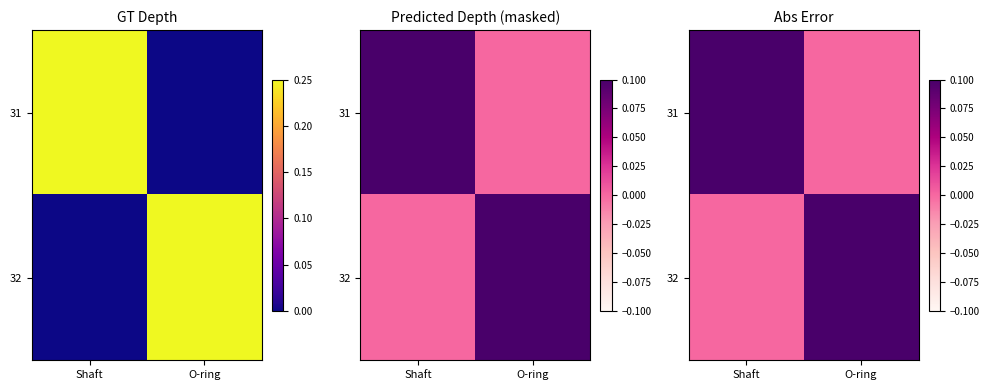

Is it true that 32 equals 1 at O-ring?

True